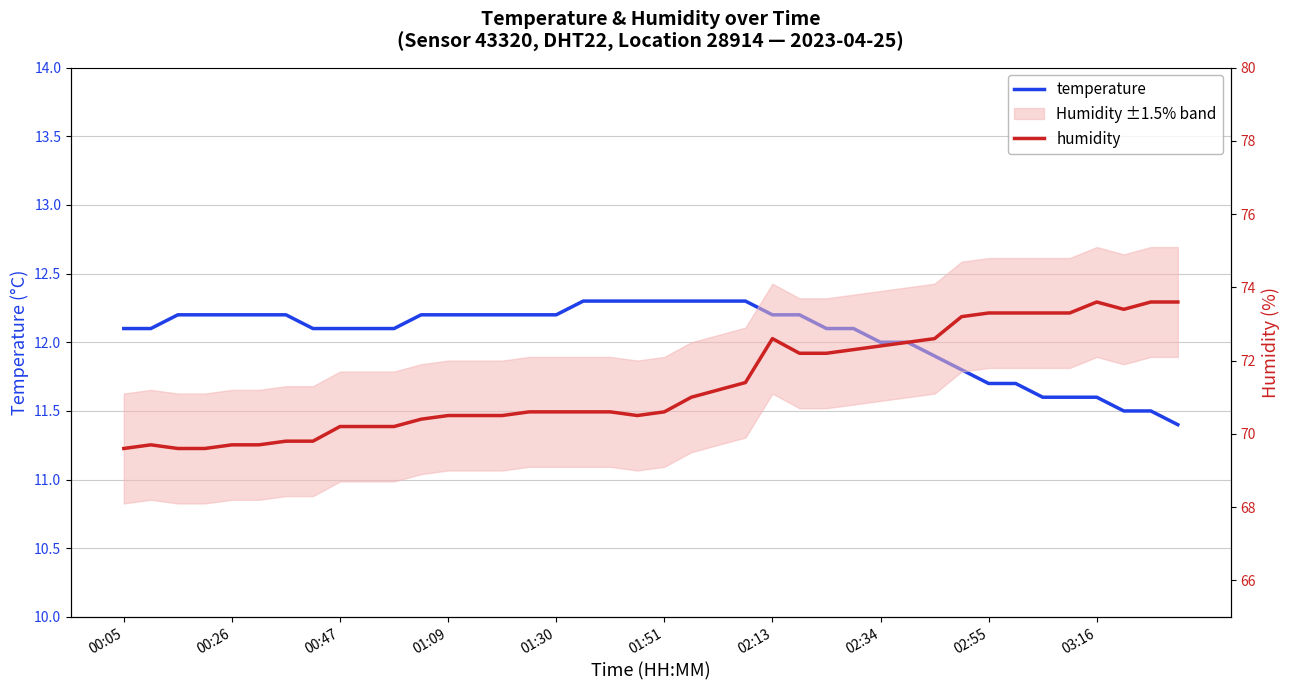

What is the spread (max minus min) of values at 00:47?

57.4